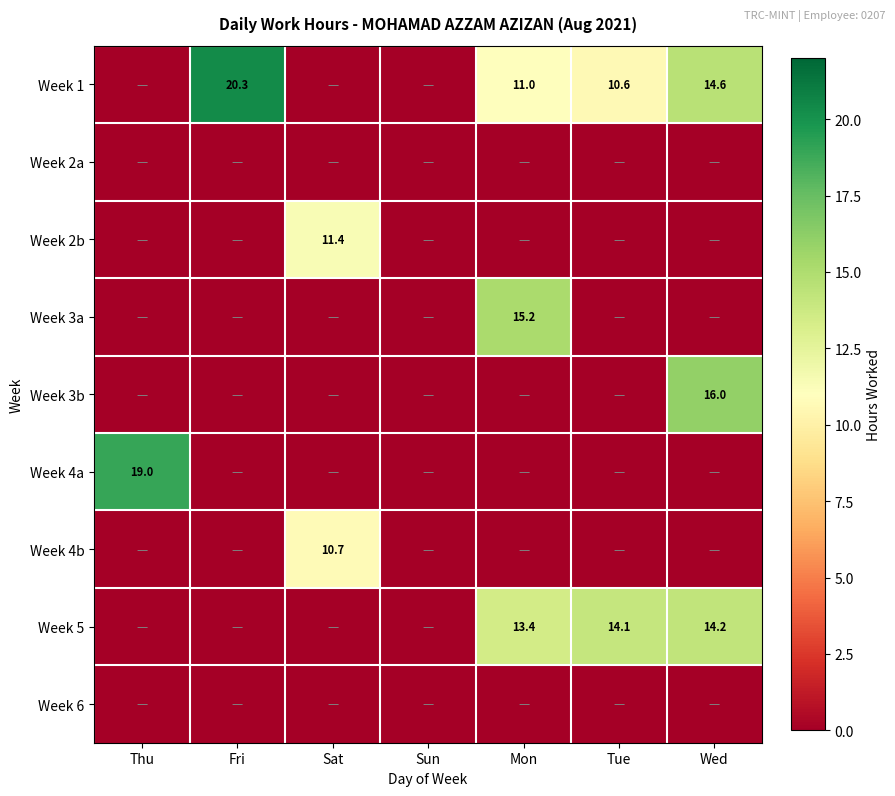

True or false: Week 1 has a value of 14.6 at Wed.

True